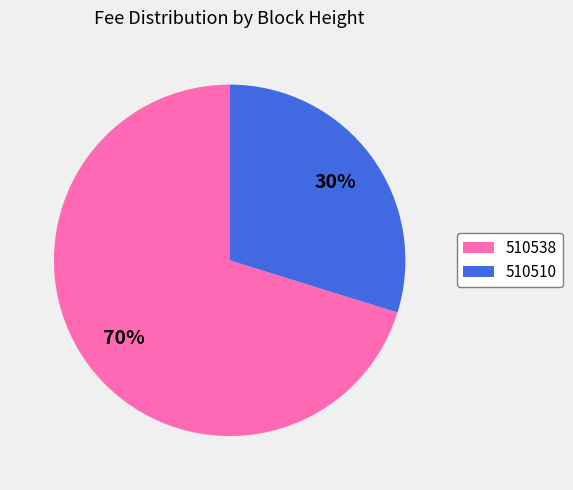

How many segments does this pie chart have?

2